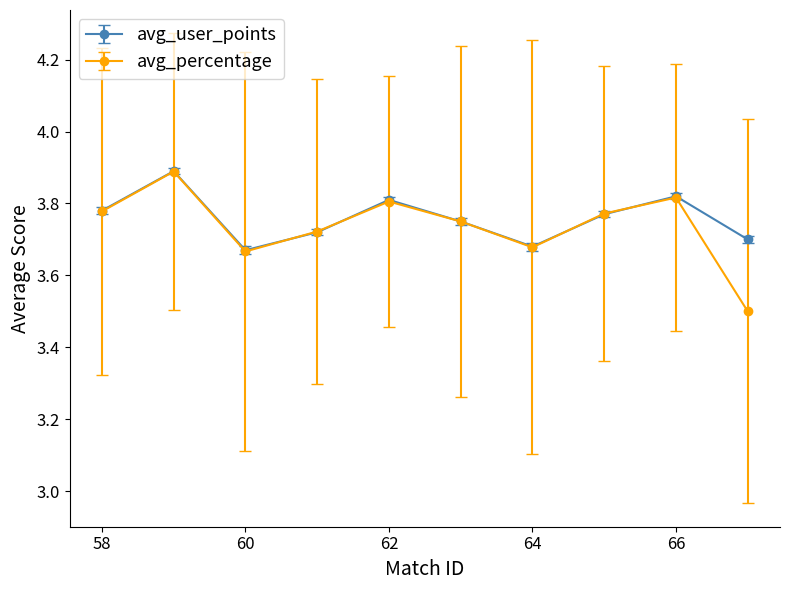

At how many categories does at least one series exceed 3?

10